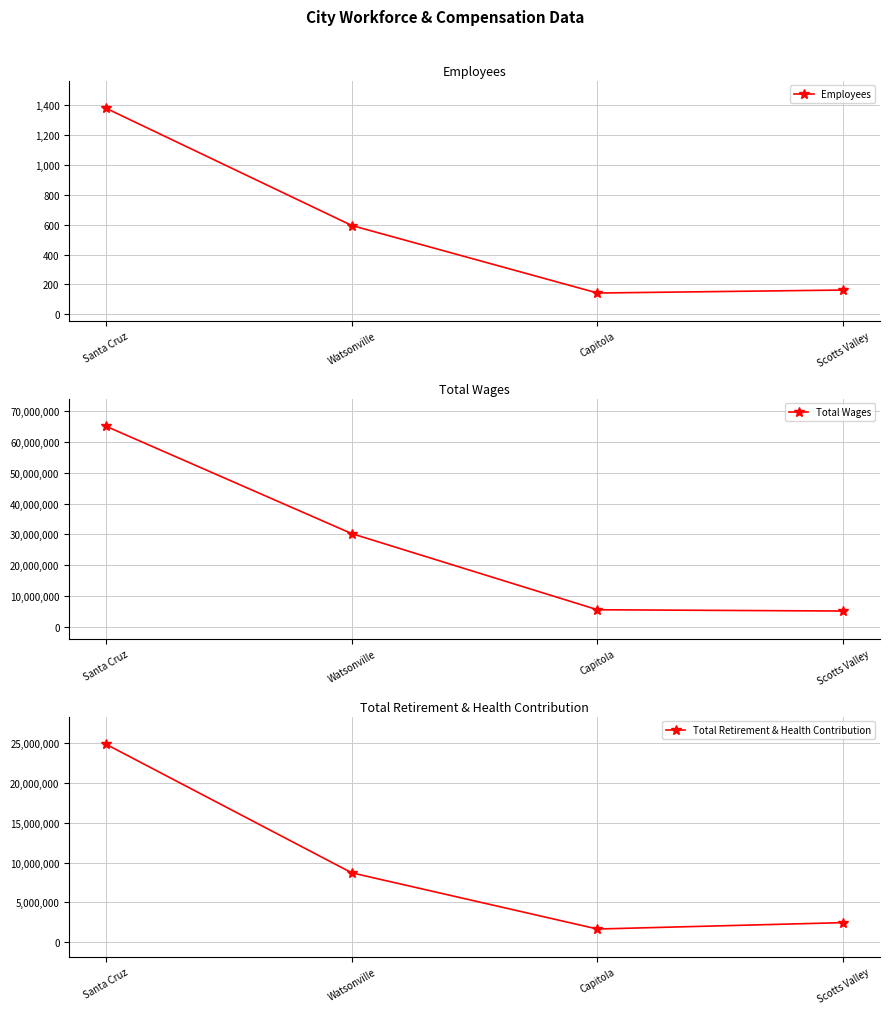

At how many categories does at least one series exceed 11870650?

2